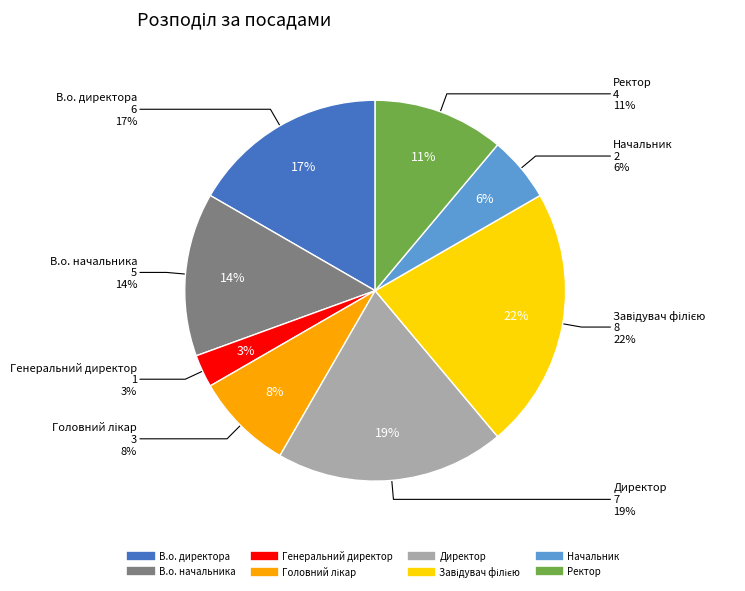

To the nearest percent, what is the combined percentage of Генеральний директор and В.о. начальника?

17%